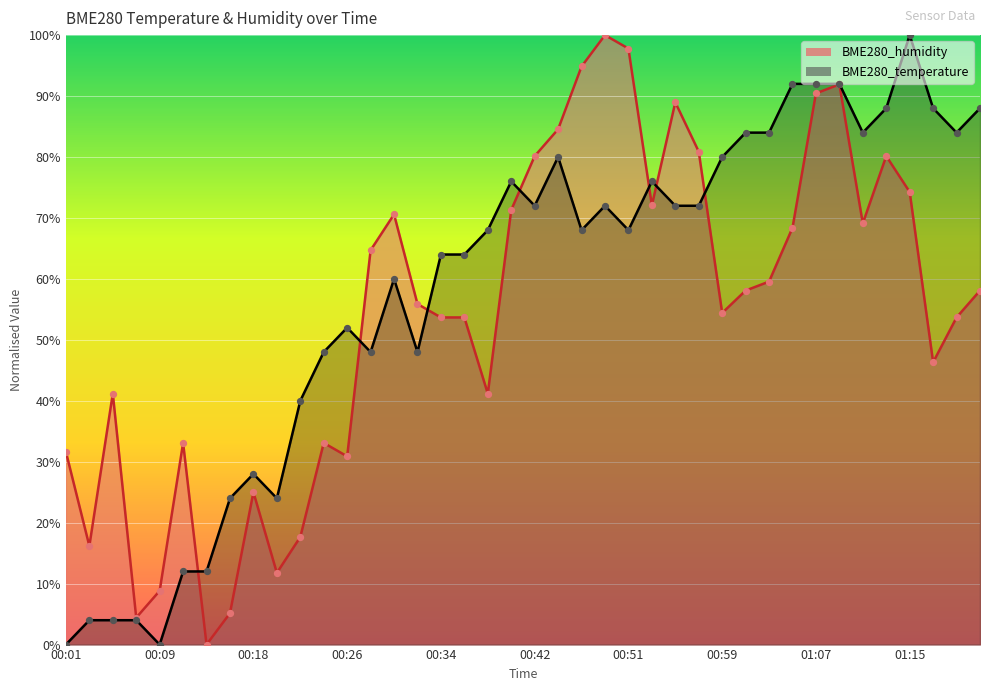

Which series has the largest total across all categories?

BME280_temperature